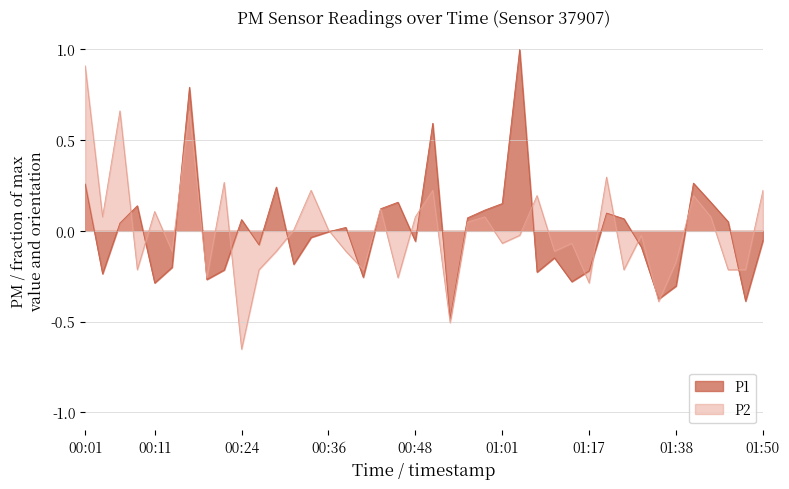

Does the chart display data point markers on the line(s)?

No